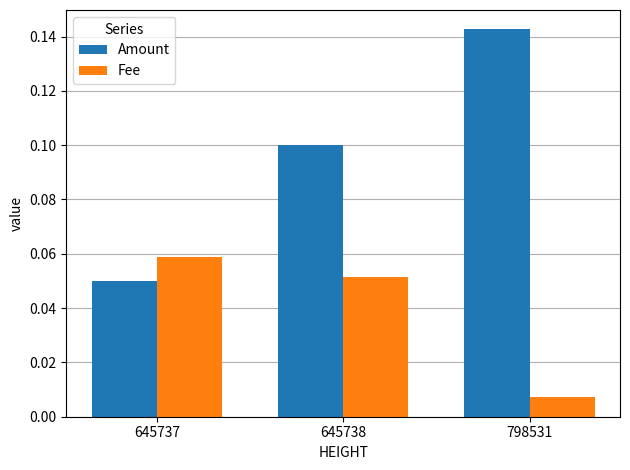

At which category does the chart reach its peak across all series?

798531